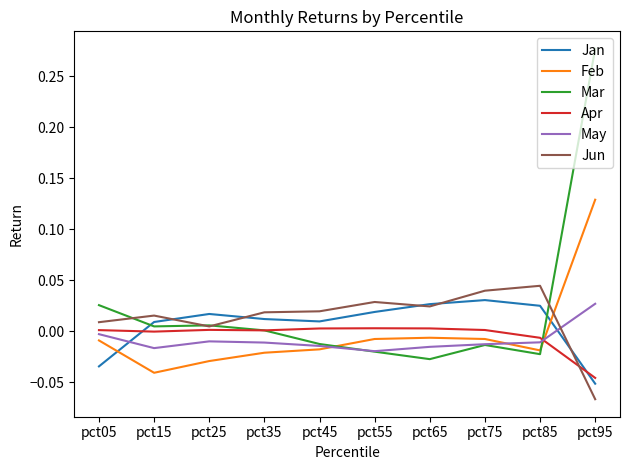

The value of Apr at pct25 is 0.0. True or false?

True